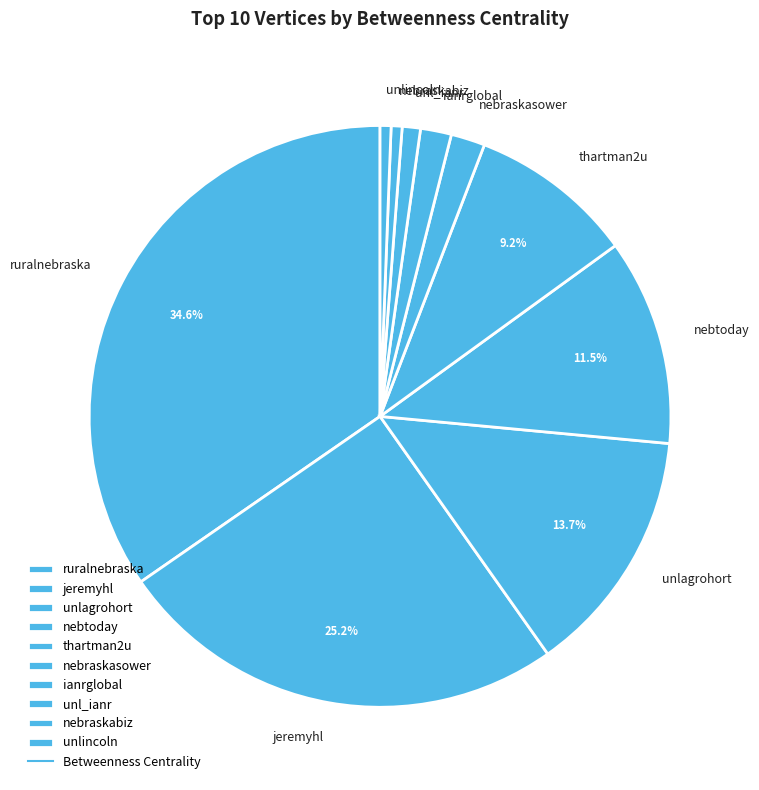

What is the largest slice in the pie chart?

ruralnebraska